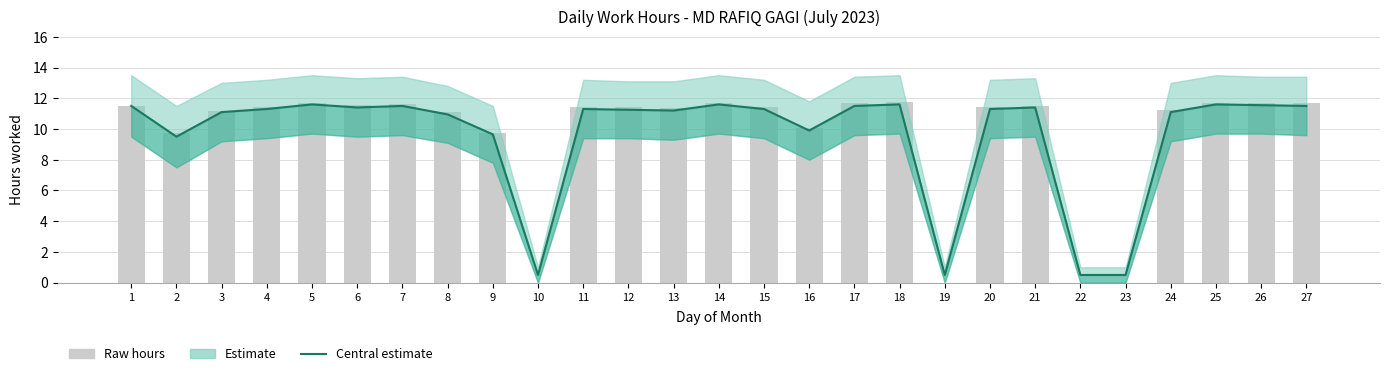

Which series changed the most between 4 and 20?

Raw hours